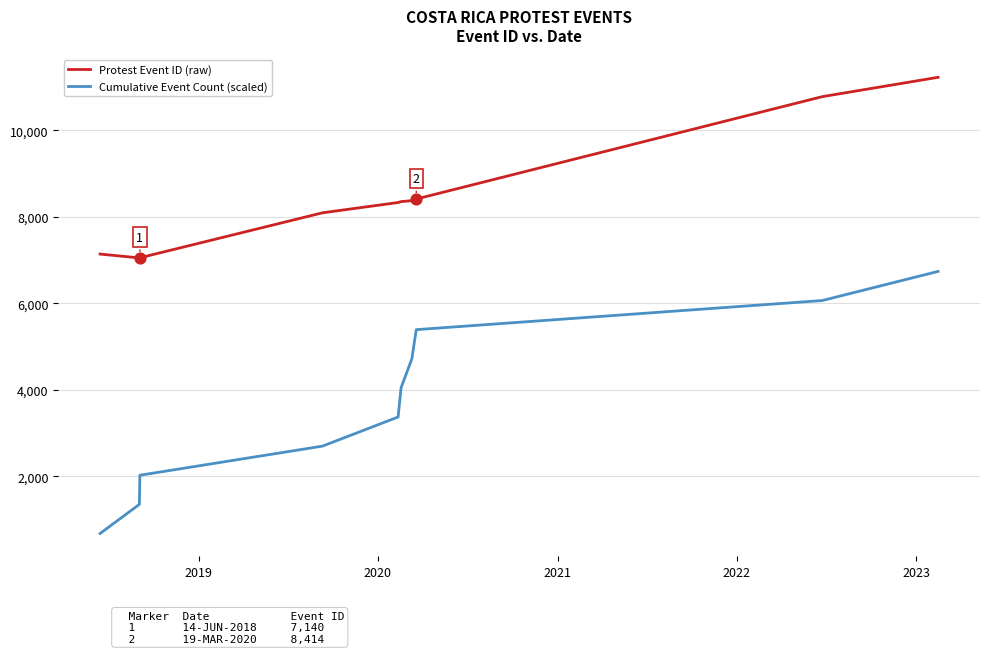

Which series has the largest range (max minus min)?

Cumulative Event Count (scaled)